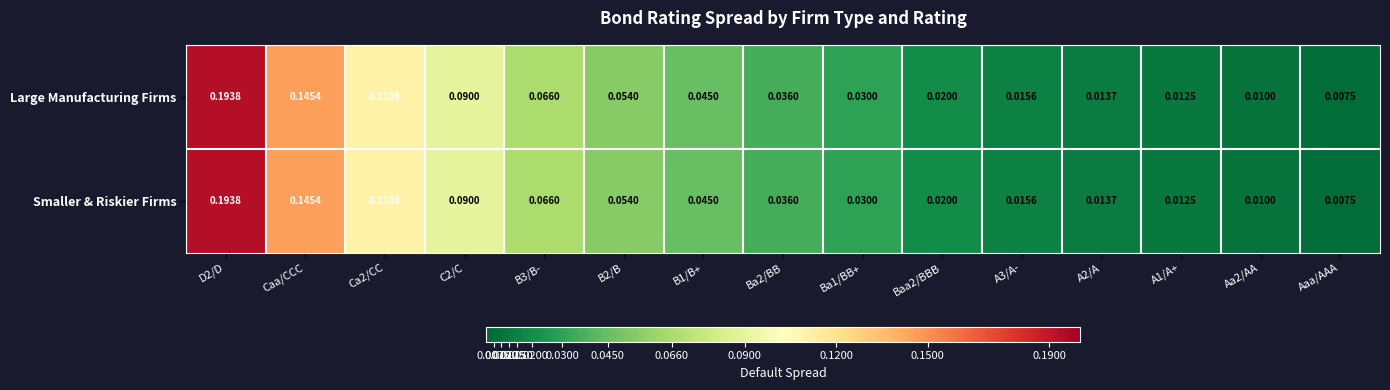

Where is Smaller & Riskier Firms nearest to the value 0?

Aaa/AAA